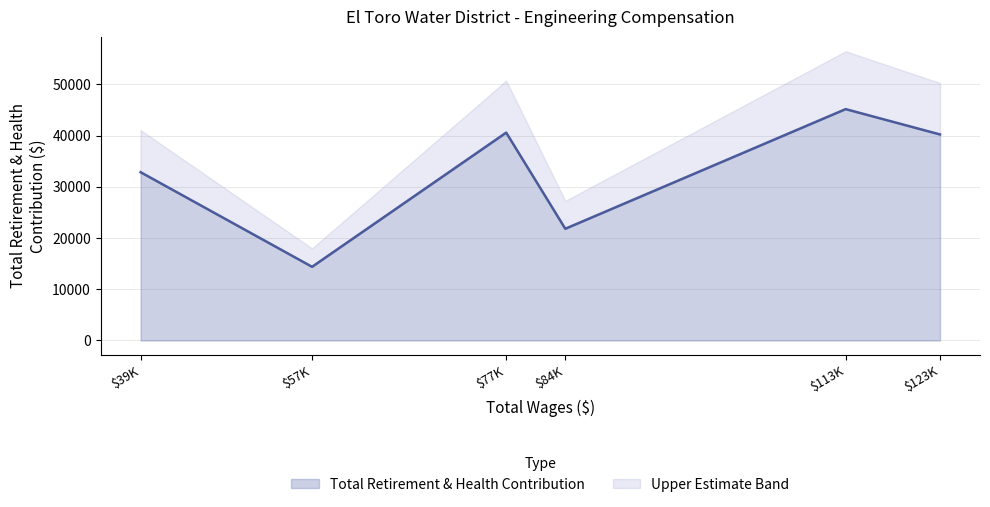

How many data points are less than 40230?

3